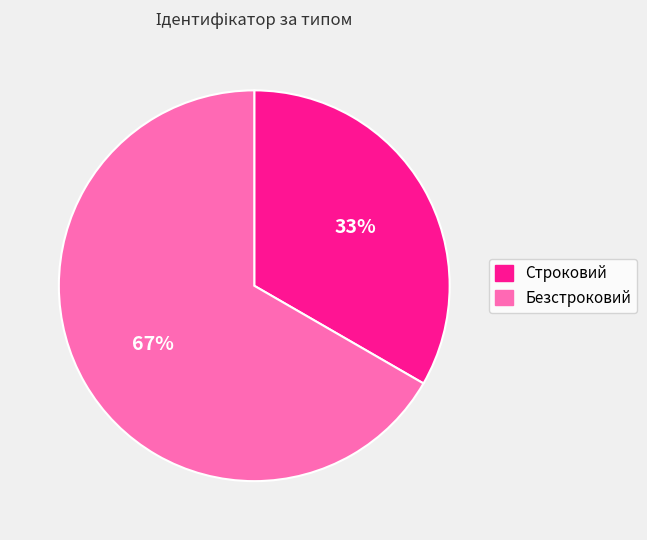

How many segments does this pie chart have?

2